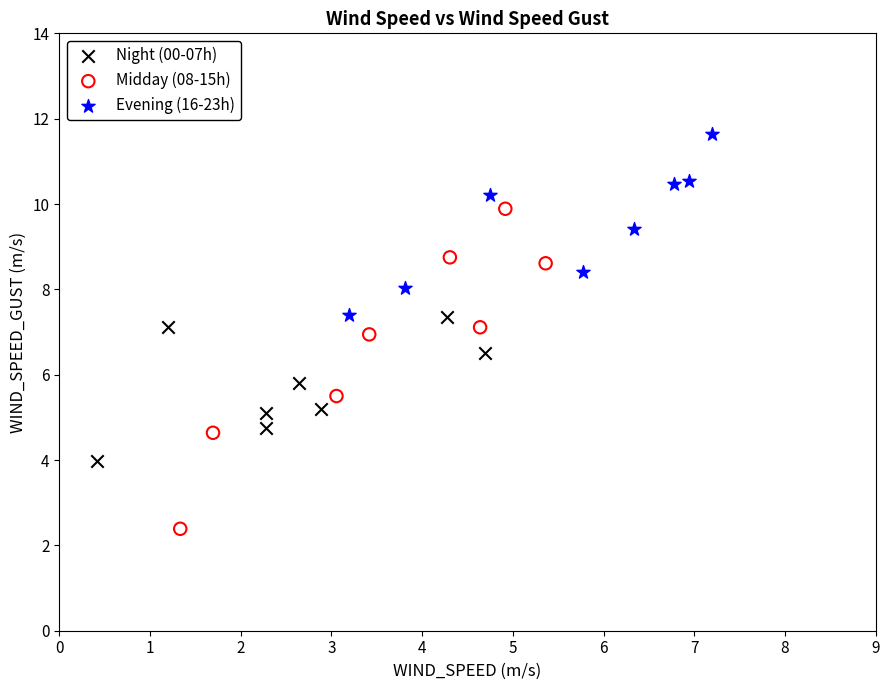

Which series contains the highest Y value?

Evening (16-23h)